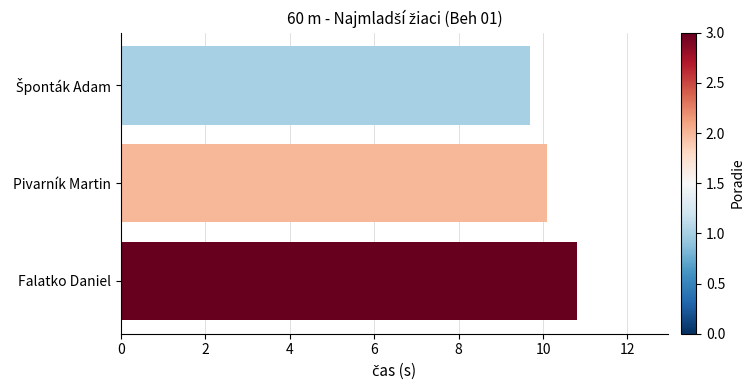

What is the ratio of the value at Falatko Daniel to the value at Pivarník Martin?

1.1